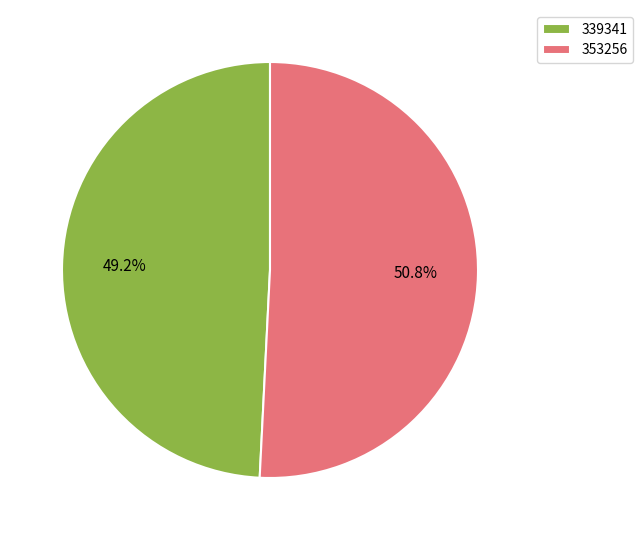

Count the number of slices in the pie.

2